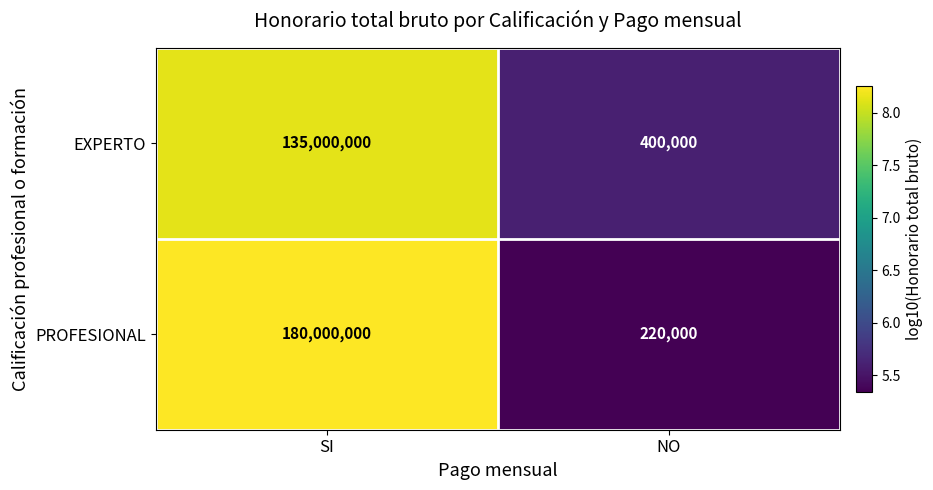

Rank the series by their average value, from highest to lowest.

PROFESIONAL, EXPERTO